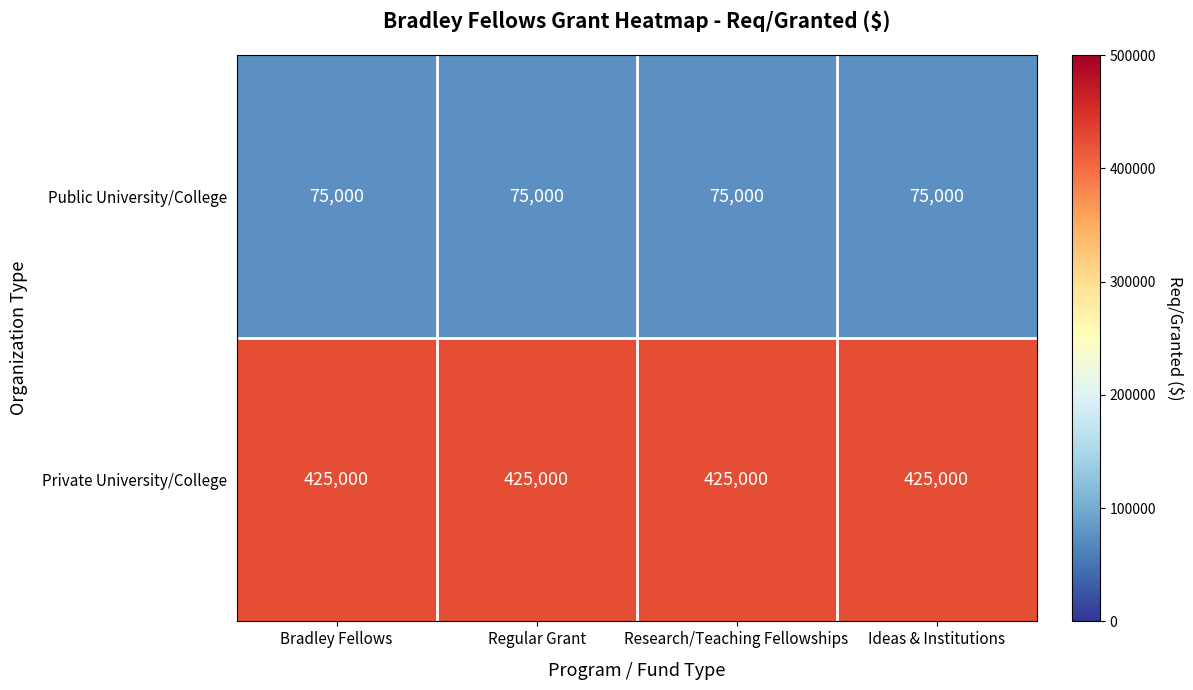

Rank the series at Regular Grant from lowest to highest value.

Public University/College, Private University/College